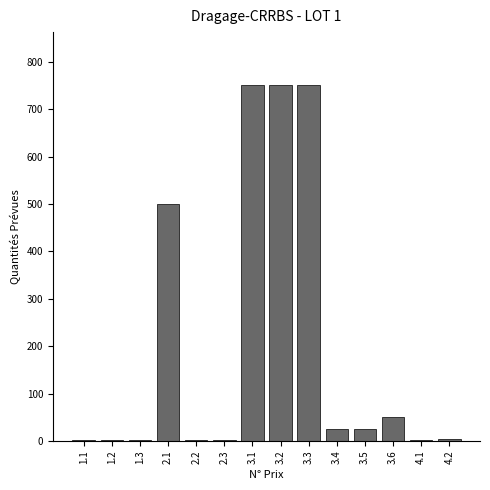

What is the maximum value shown in the chart?

750.0